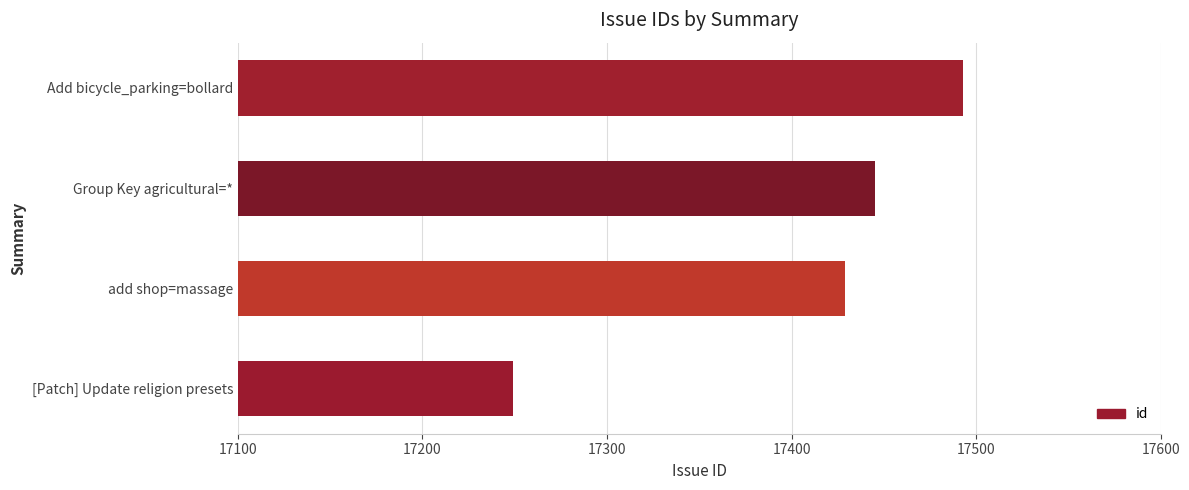

List the labels in order of value, largest first.

Add bicycle_parking=bollard, Group Key agricultural=*, add shop=massage, [Patch] Update religion presets